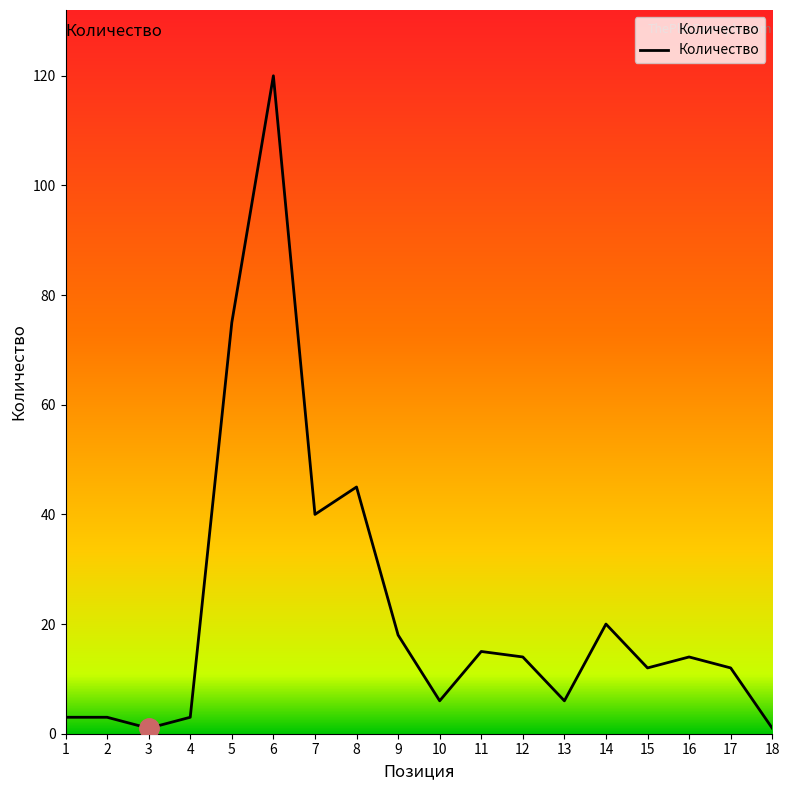

Reading left to right, transcribe all the data shown in this chart.

1=3	2=3	3=1	4=3	5=75	6=120	7=40	8=45	9=18	10=6	11=15	12=14	13=6	14=20	15=12	16=14	17=12	18=1